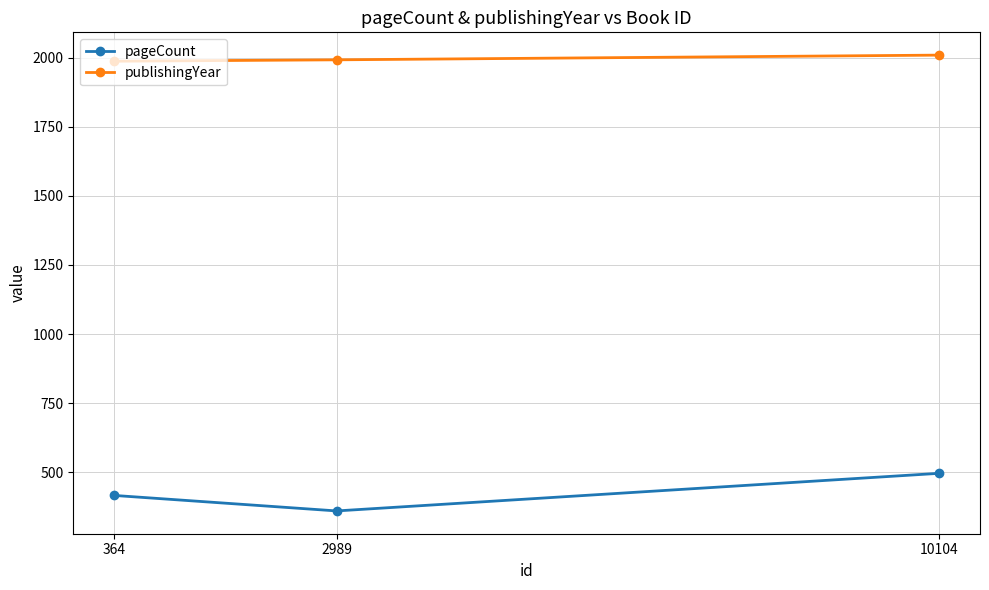

Which category has the lowest value in the pageCount series?

2989